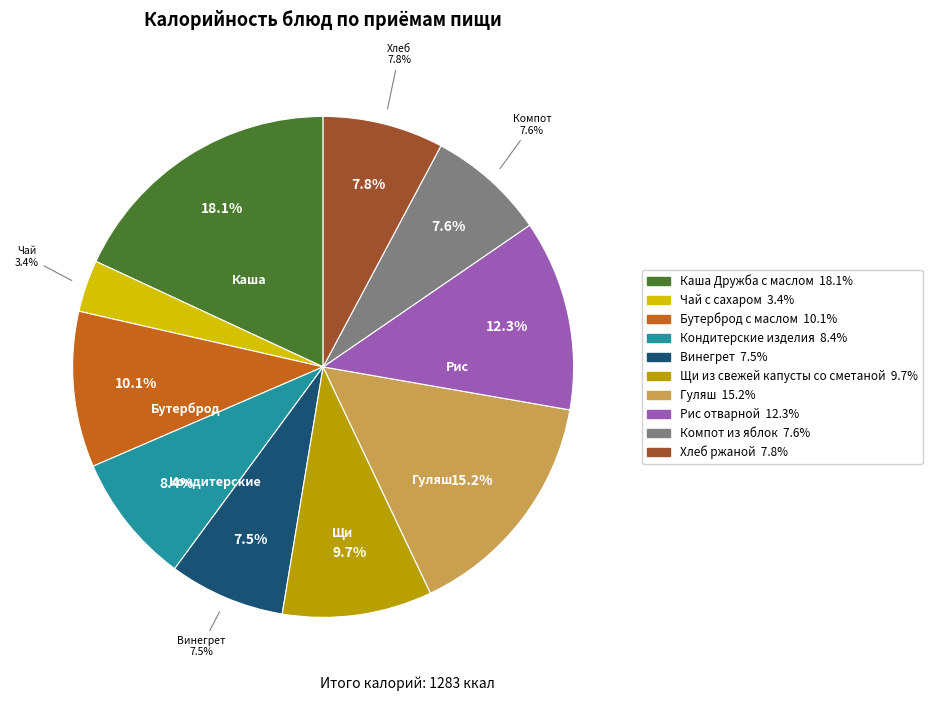

Approximately how many times larger is the value at Бутерброд с маслом compared to Компот из яблок?

1.3